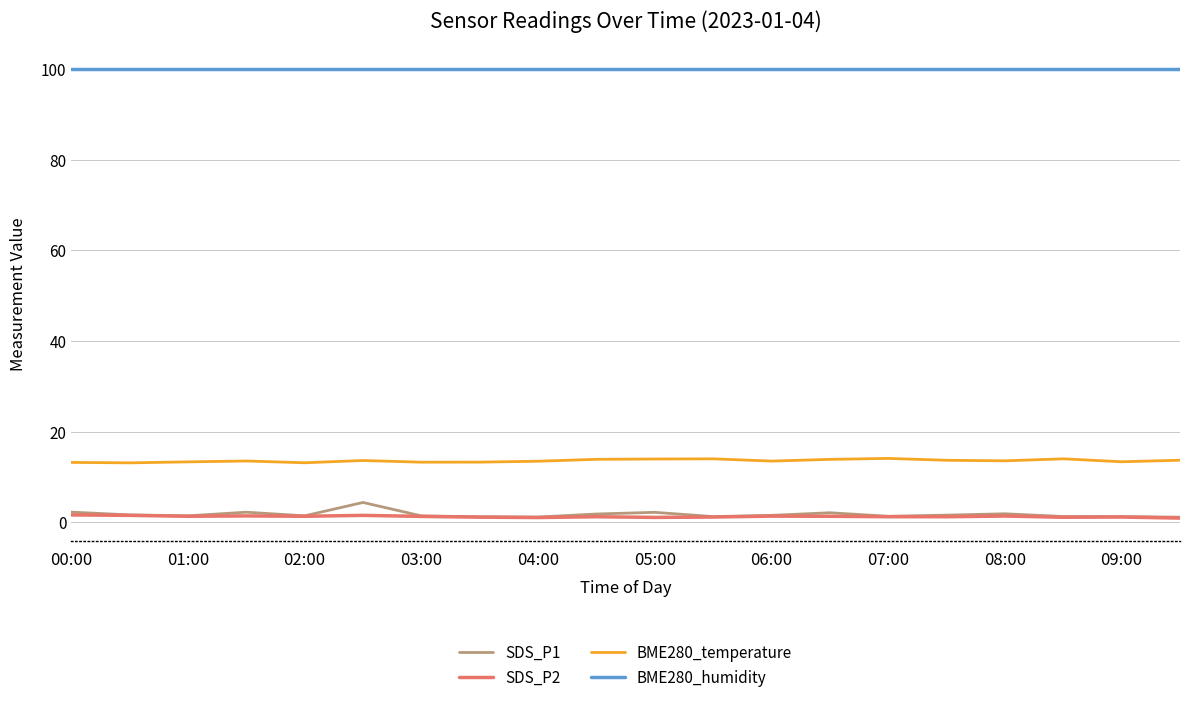

True or false: SDS_P1 and BME280_humidity cross at least once.

False